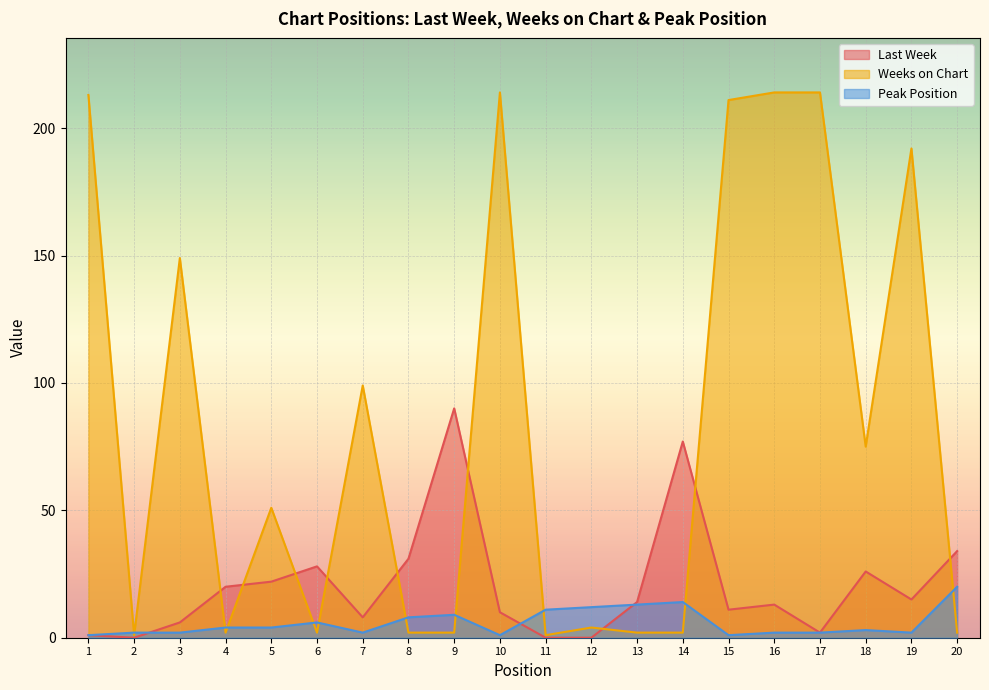

What is the spread (max minus min) of values at 17?

212